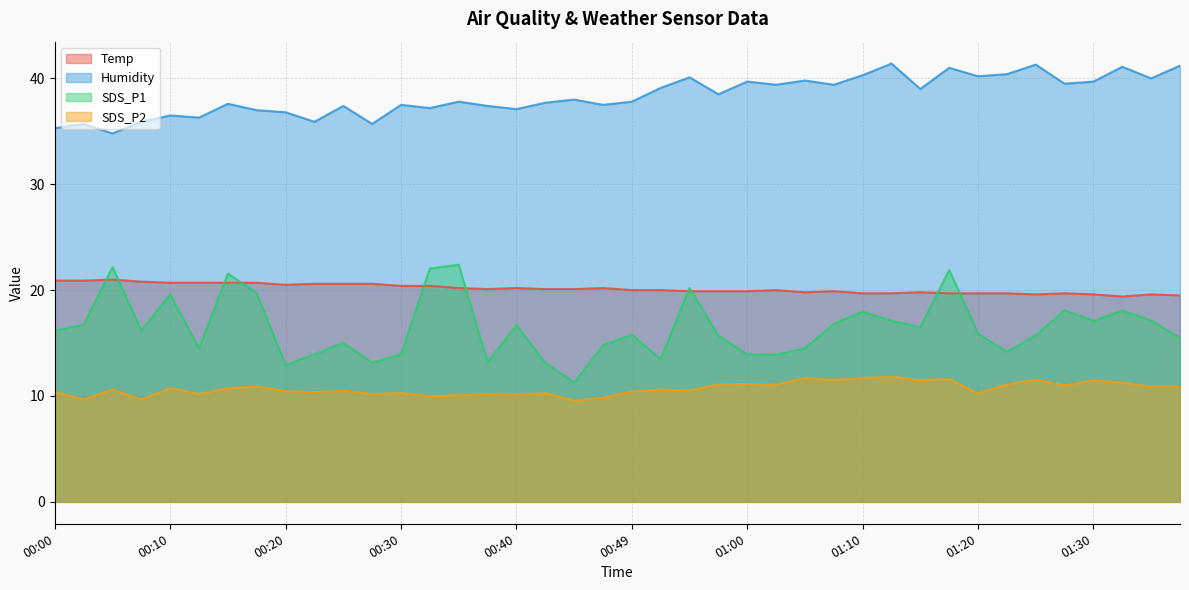

What are all the series names shown in the legend?

Temp, Humidity, SDS_P1, SDS_P2